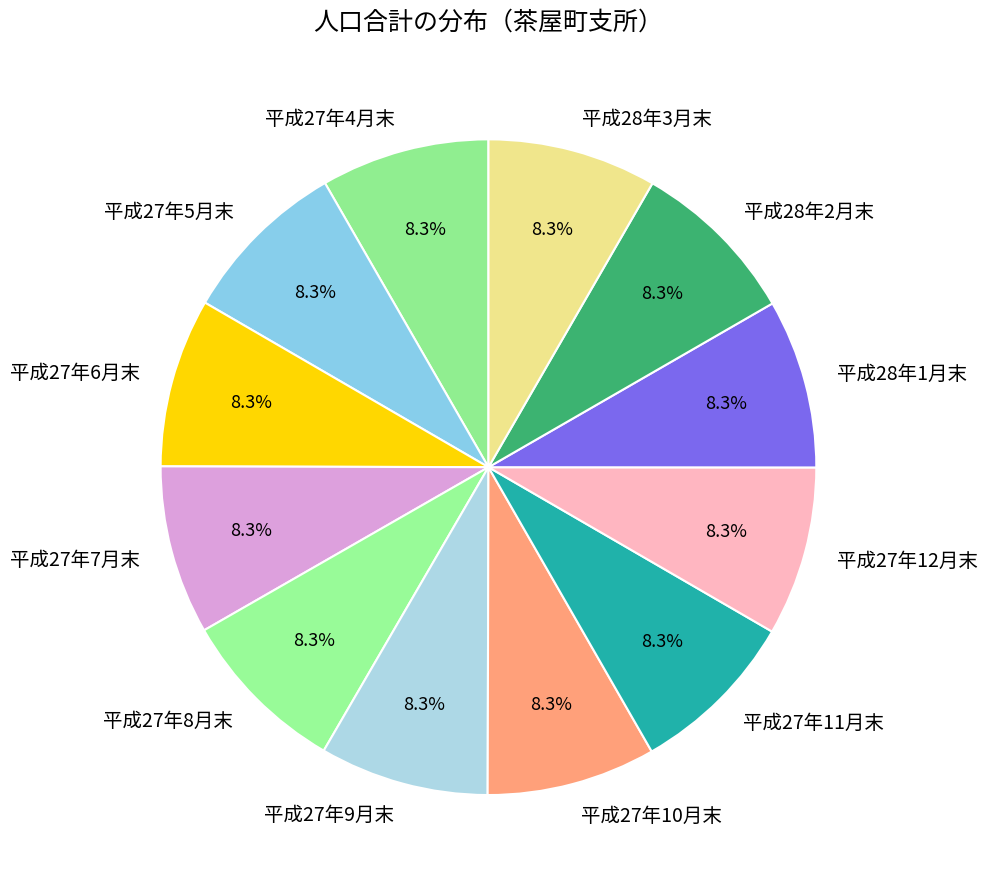

Is 平成27年4月末 the majority of the pie?

No